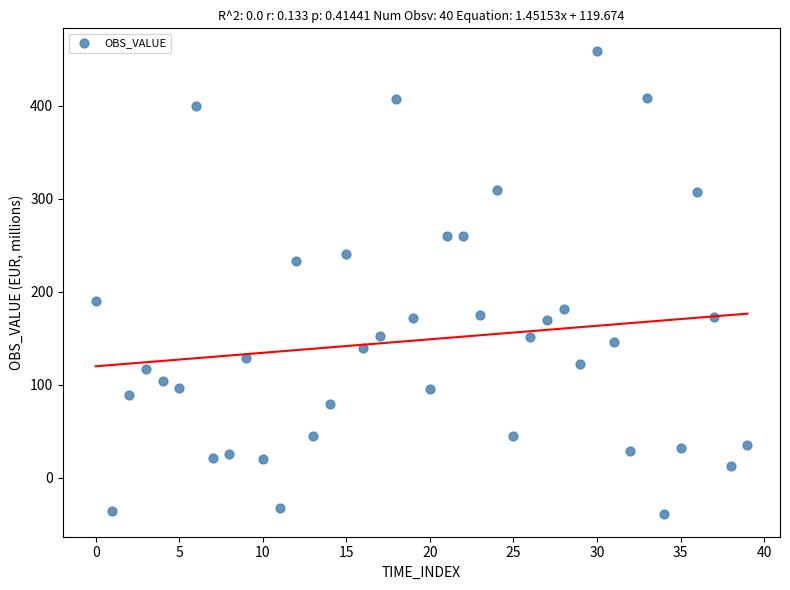

What is the range of Y values (max minus min)?

496.9